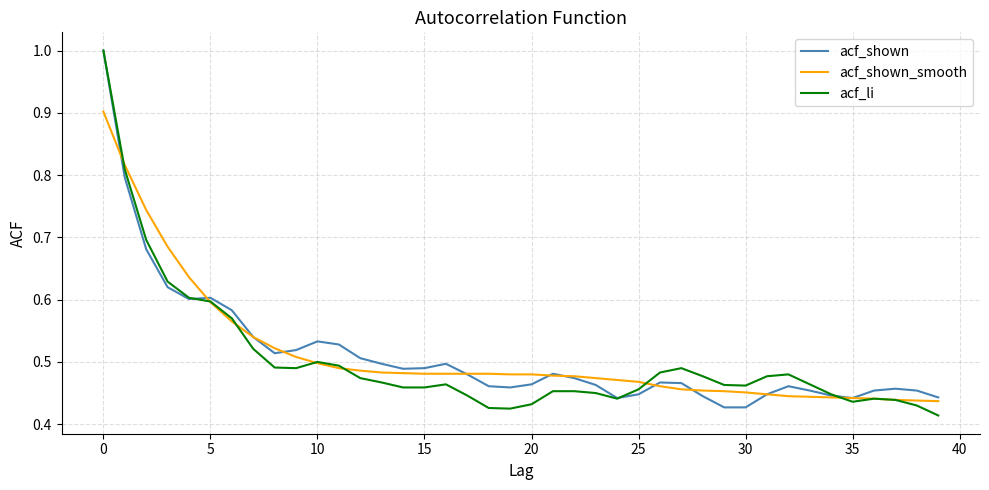

What is the greatest value displayed?

1.0